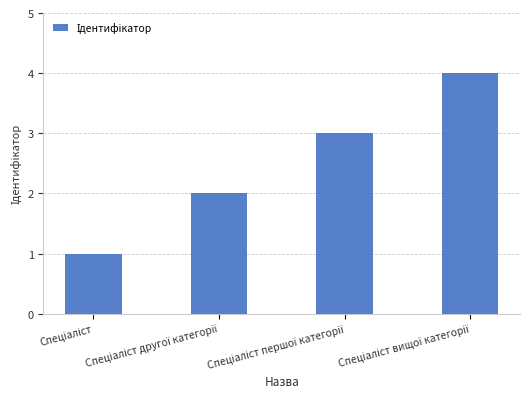

Reading right to left, what are all the values shown in this chart?

4	3	2	1